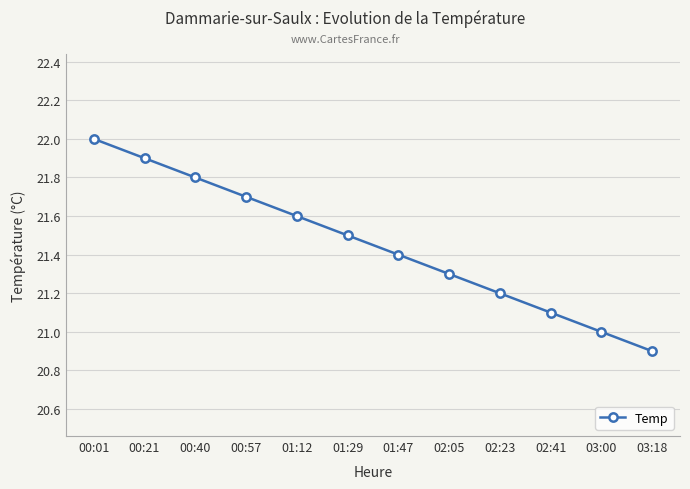

Read the value at 02:05.

21.3